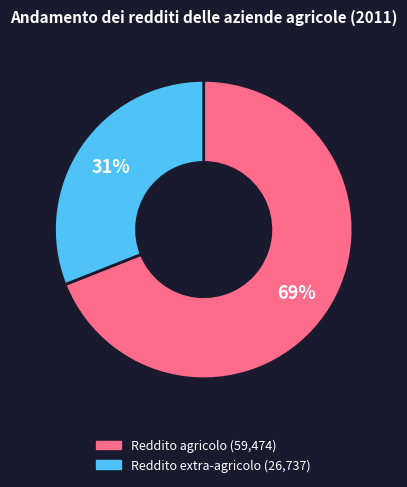

What is the majority slice?

Reddito agricolo